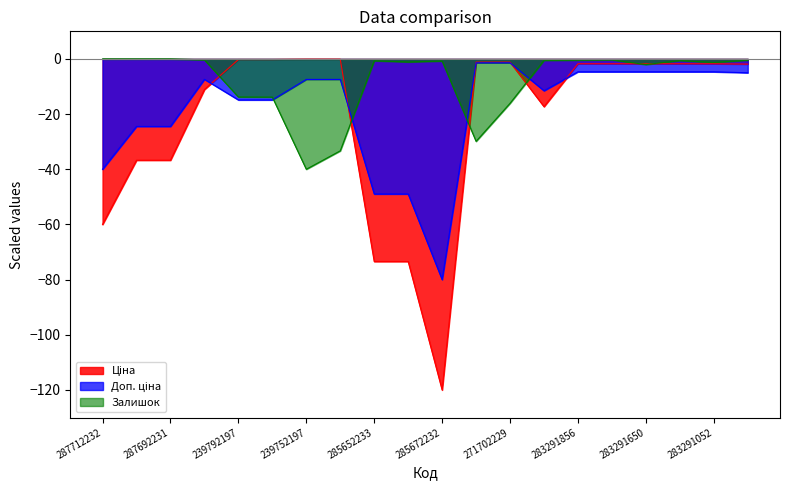

What is the difference between the highest and lowest values at 283291052?

3.4